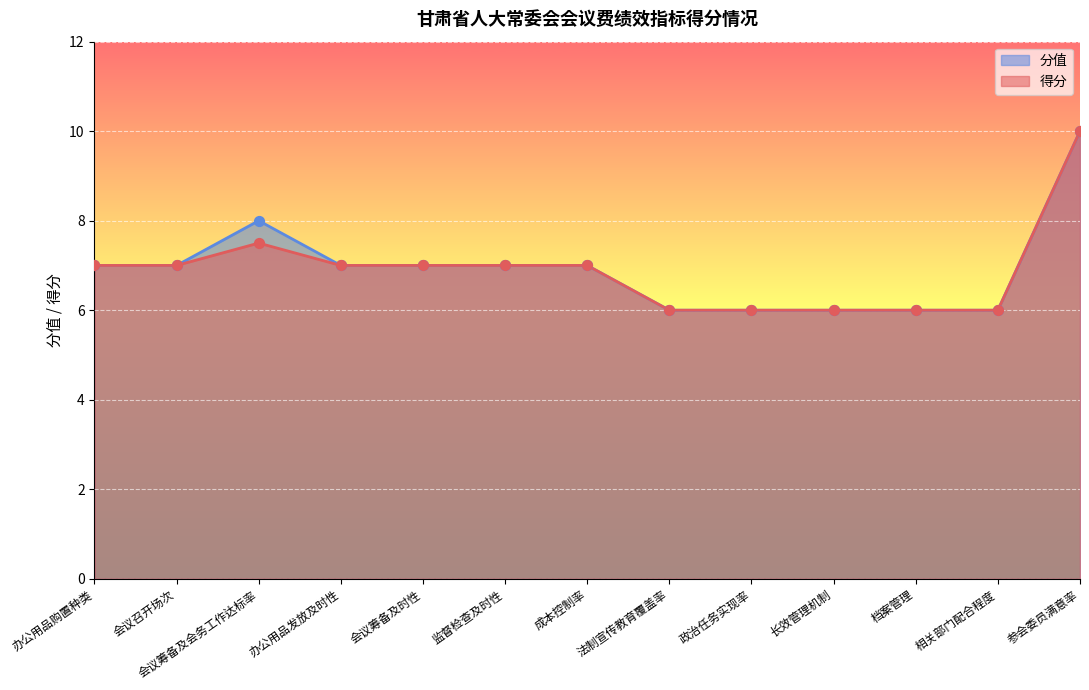

Which series contains the highest Y value?

得分